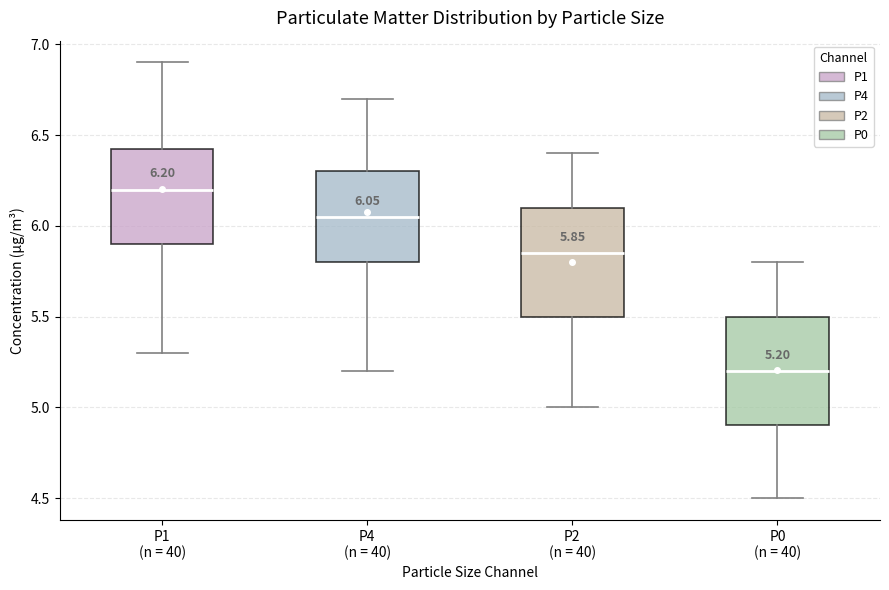

Which box's median line is the lowest?

P0 (n = 40)